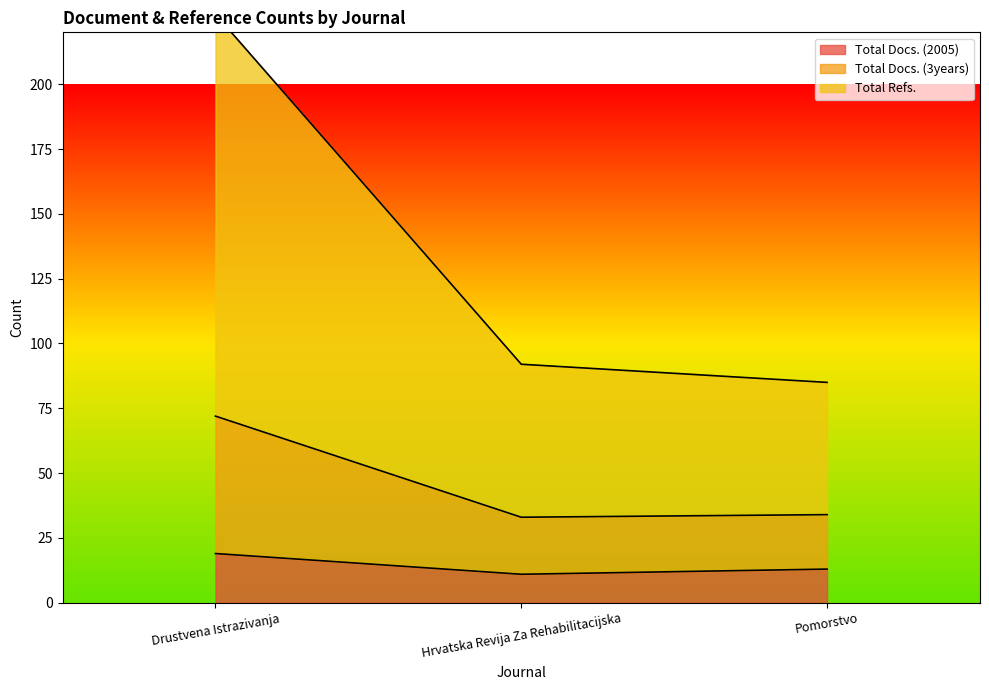

Is it true that Total Docs. (2005) equals 19 at Drustvena Istrazivanja?

True